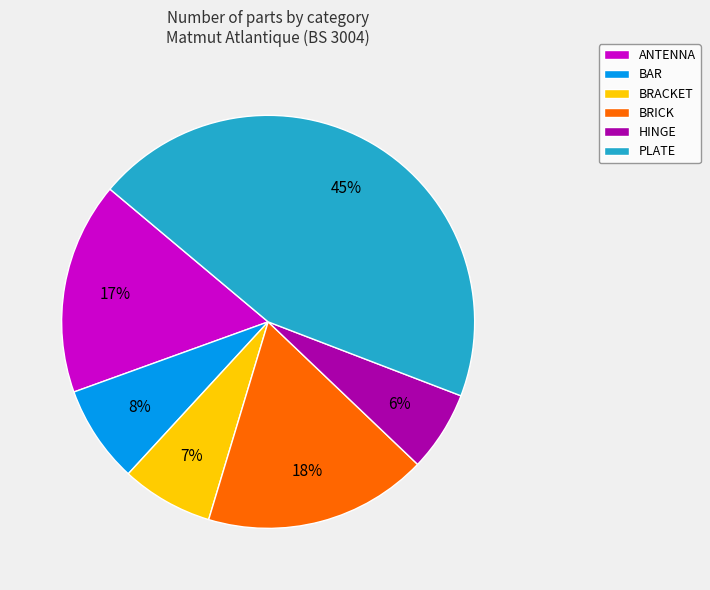

What percentage is the BAR slice, to the nearest percent?

8%